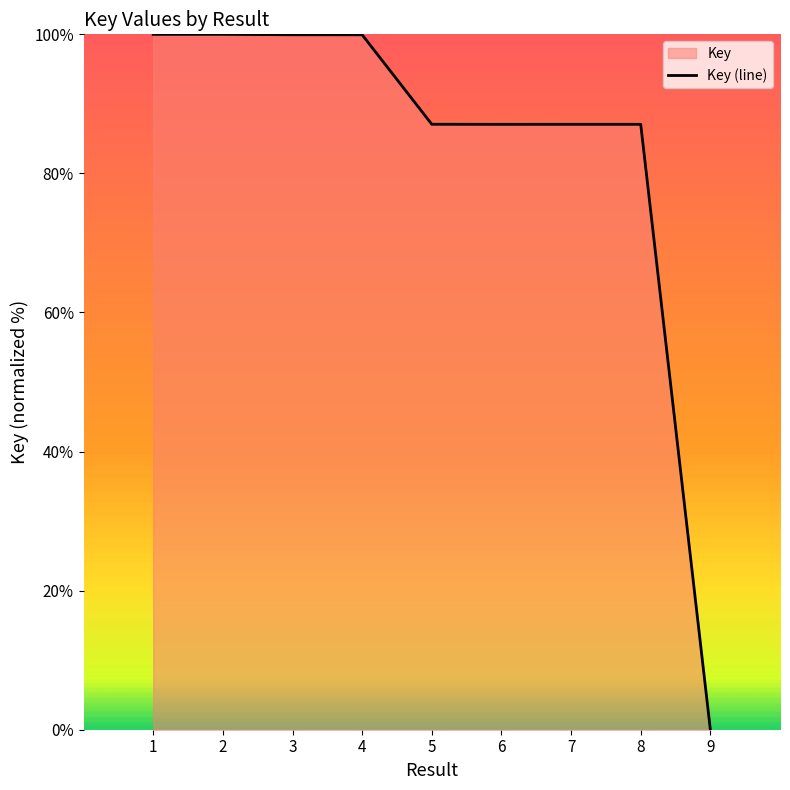

Which label corresponds to the largest value in the chart?

2